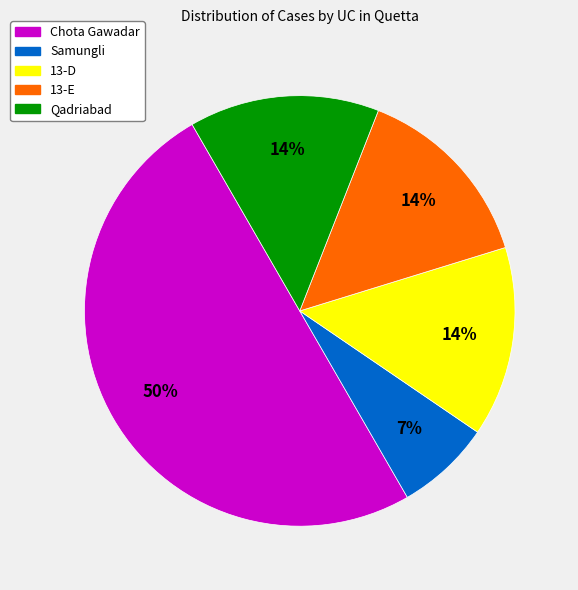

What percentage is the Qadriabad slice, to the nearest percent?

14%